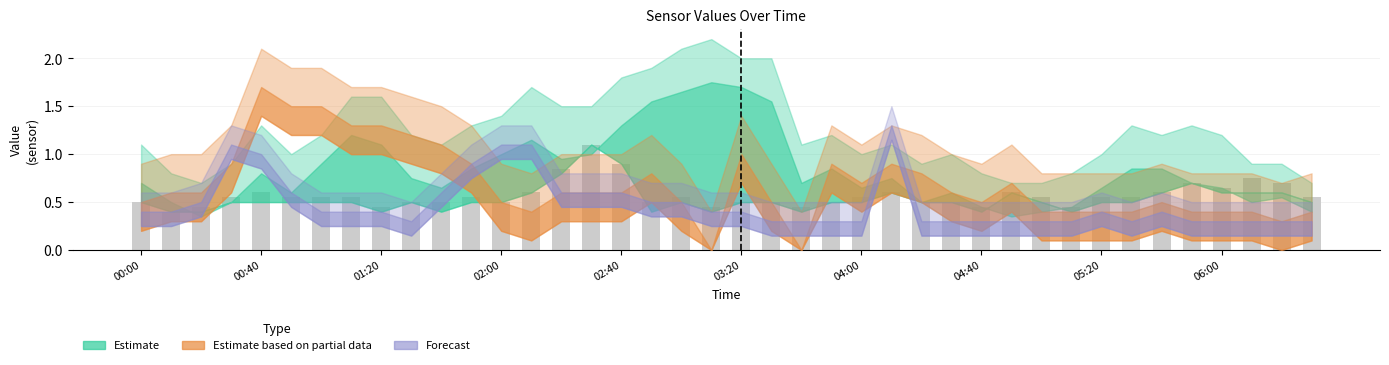

How many categories are shown in the chart?

40